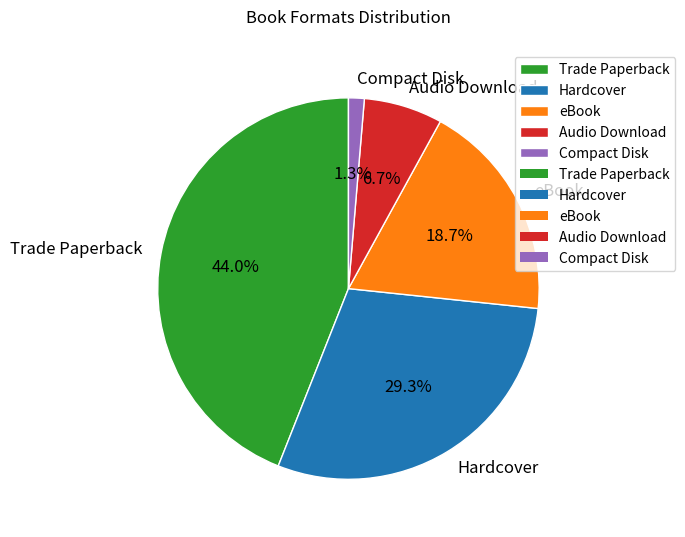

The Audio Download slice represents 12% of the pie. True or false?

False